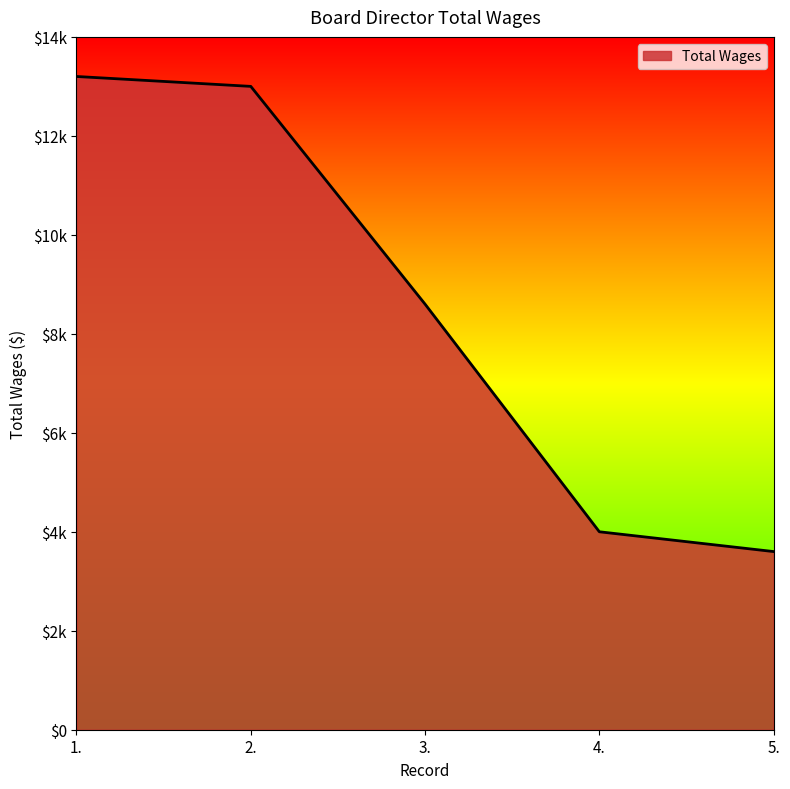

Does the chart display data point markers on the line(s)?

No